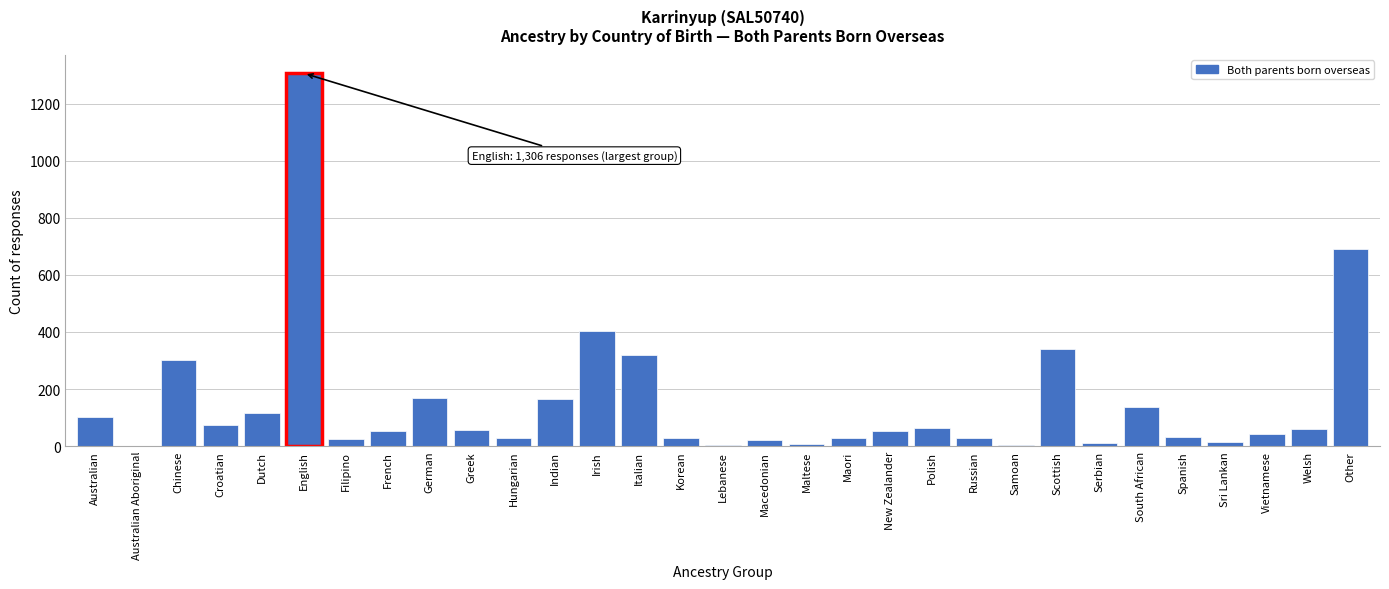

The value at Irish is 404. True or false?

True